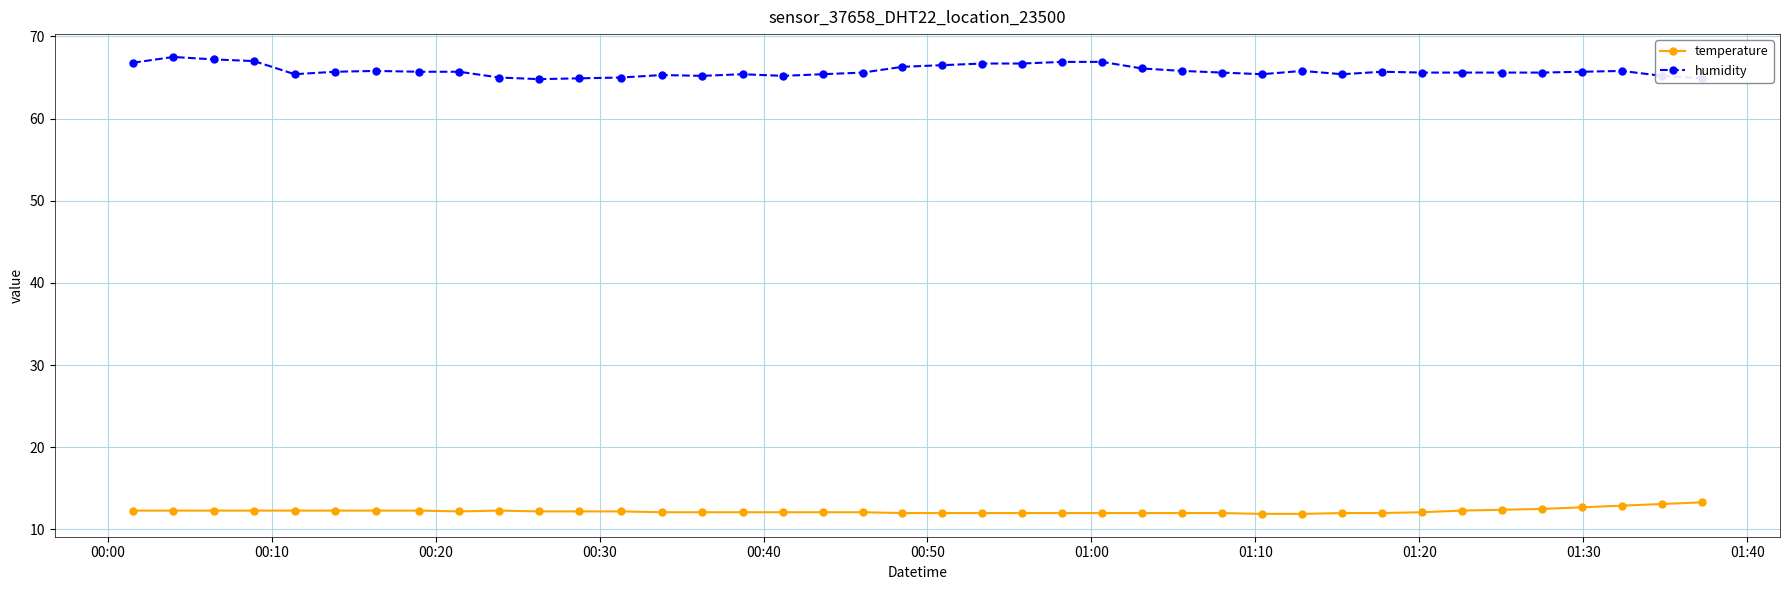

What is the minimum value shown in the chart?

11.9